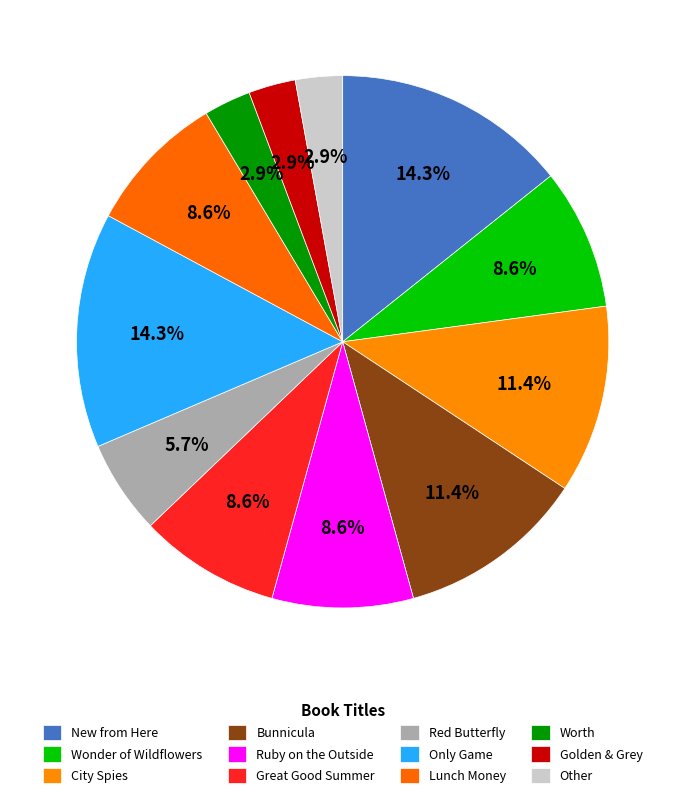

How many segments does this pie chart have?

12